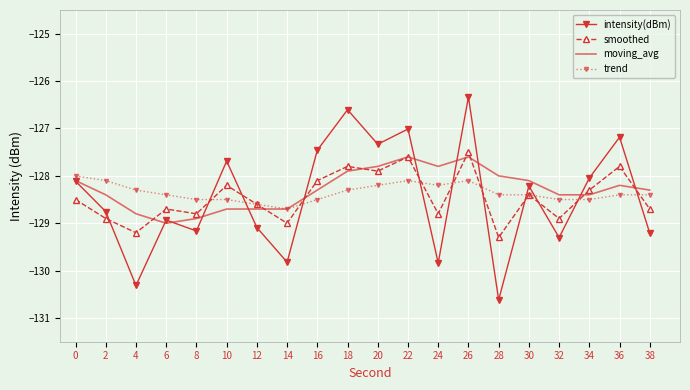

What is the sum of all trend values?

-2567.1